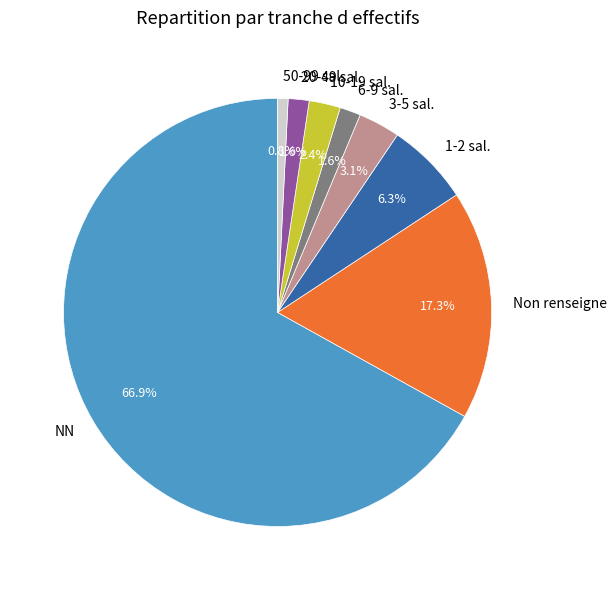

Combined, what portion of the pie is 3-5 sal. and 50-99 sal.?

3.9%